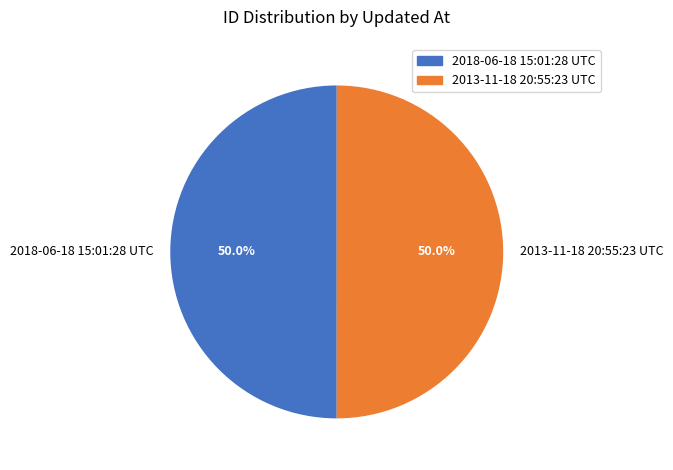

Count the number of slices in the pie.

2